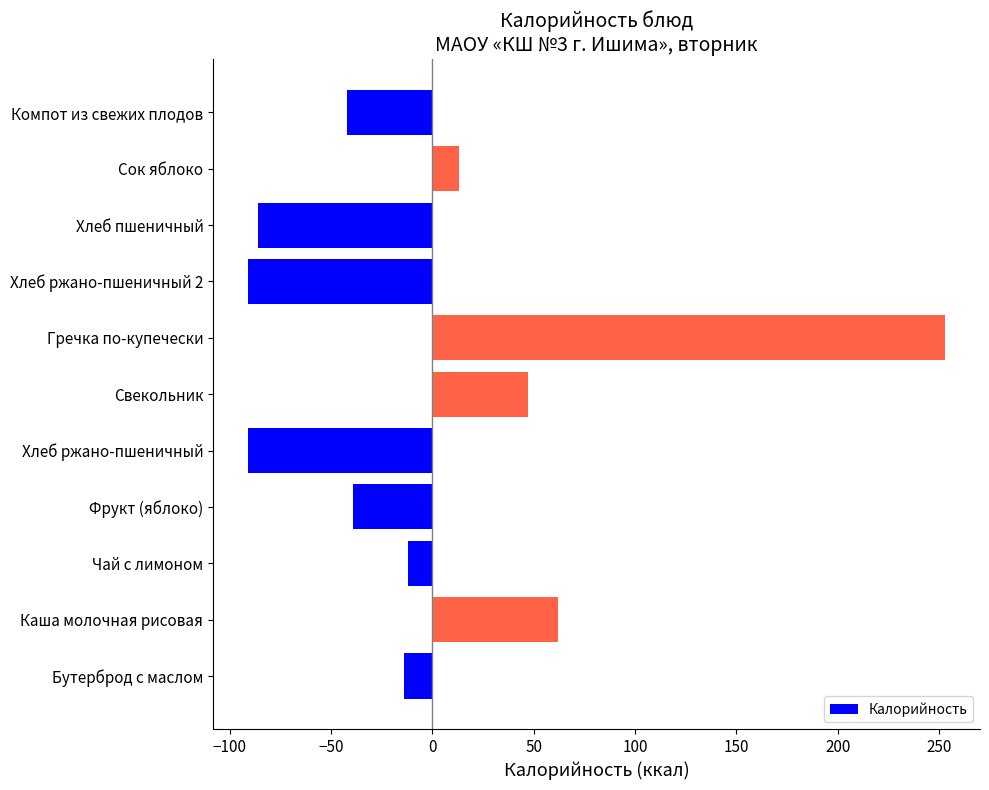

How many bars are there in total?

11